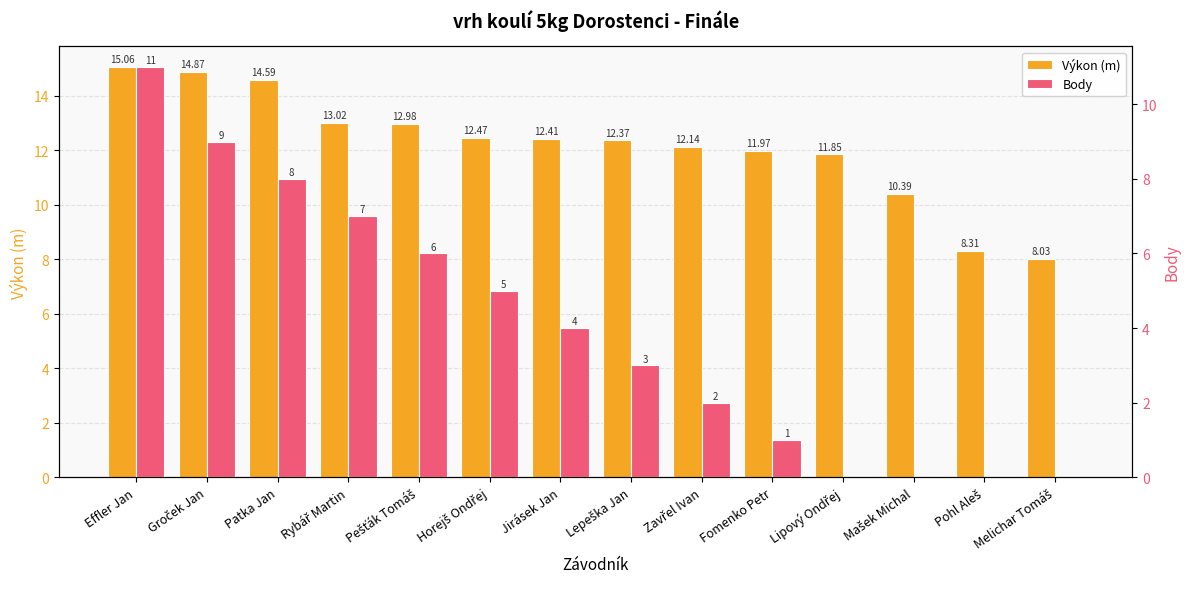

How many data points in Body are less than 4?

7